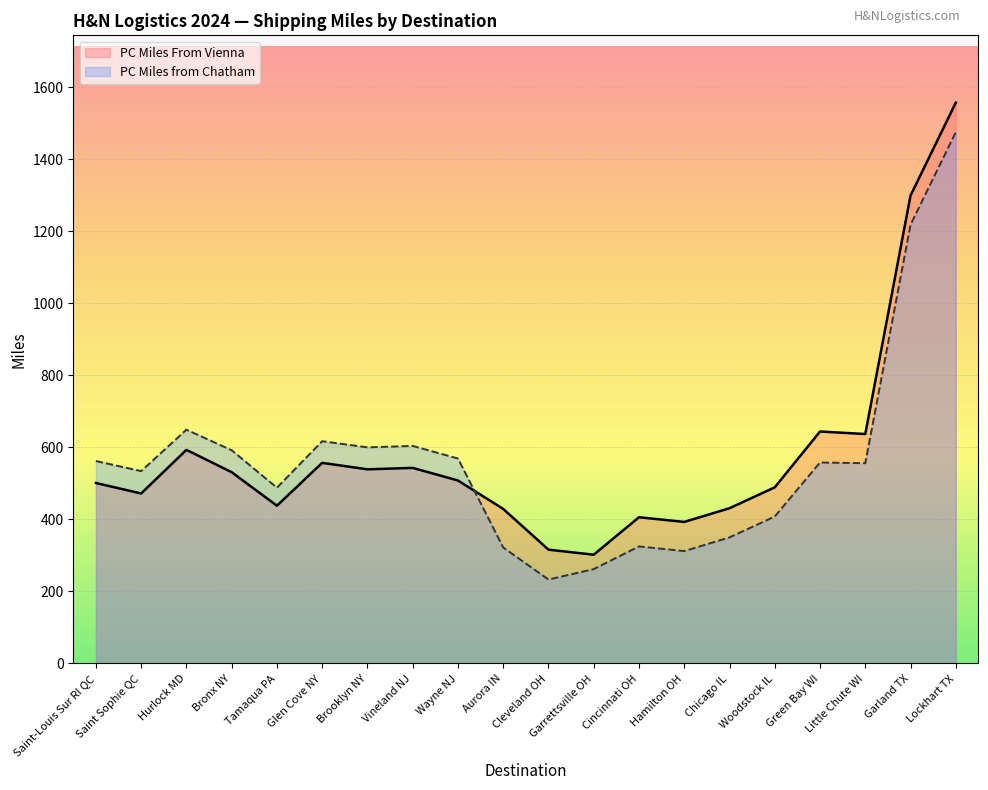

What is the value of the PC Miles From Vienna point at the 19th from the left?

1299